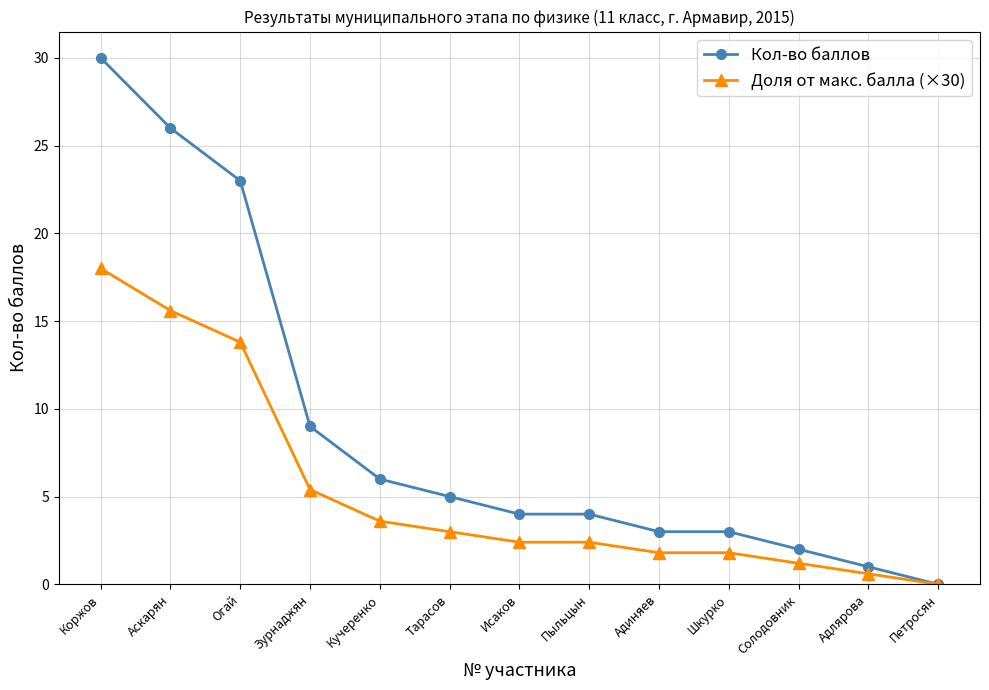

What is the label of the 9th point from the left?

Адиняев